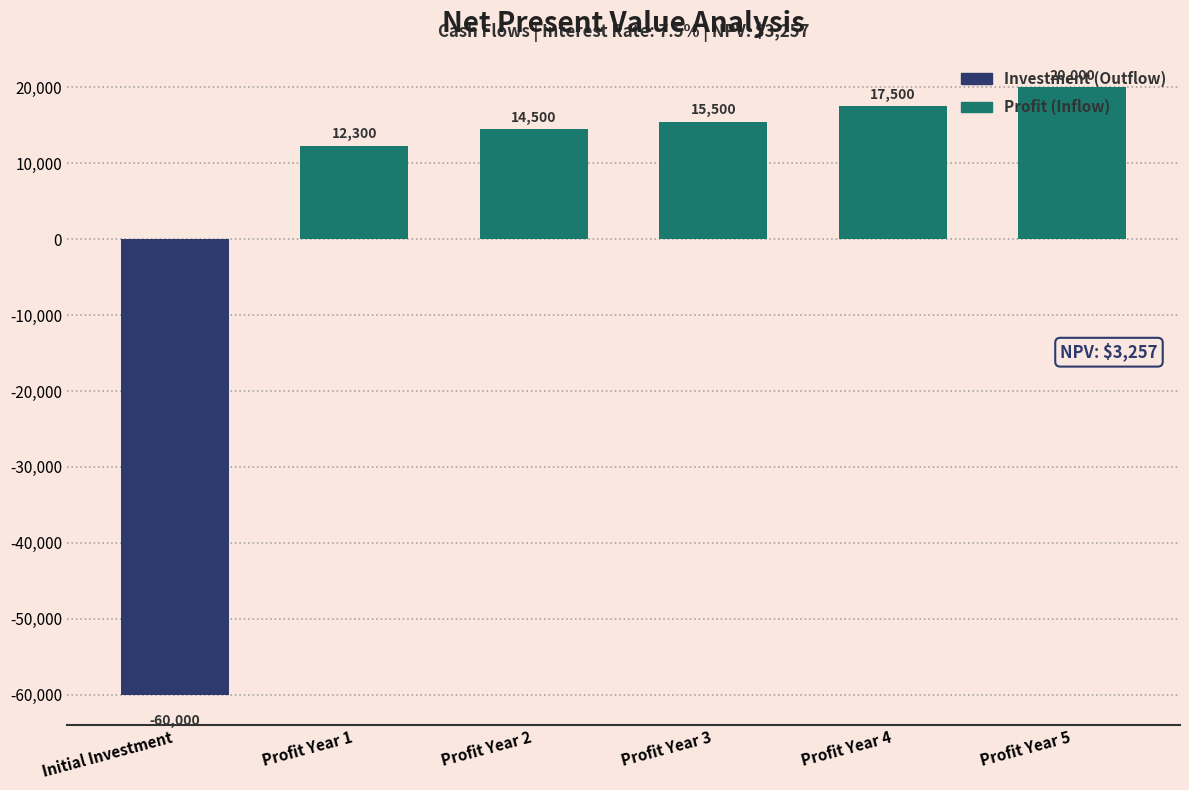

What is the minimum value shown in the chart?

-60000